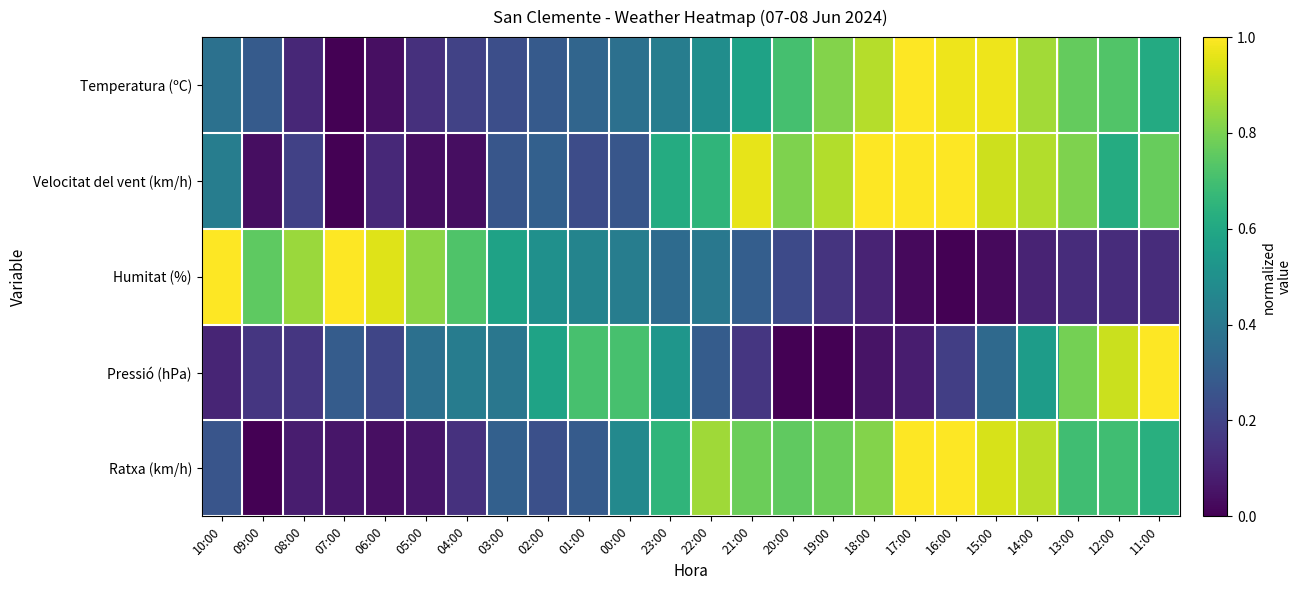

List the series in order of their peak value, highest first.

Temperatura (ºC), Velocitat del vent (km/h), Humitat (%), Pressió (hPa), Ratxa (km/h)